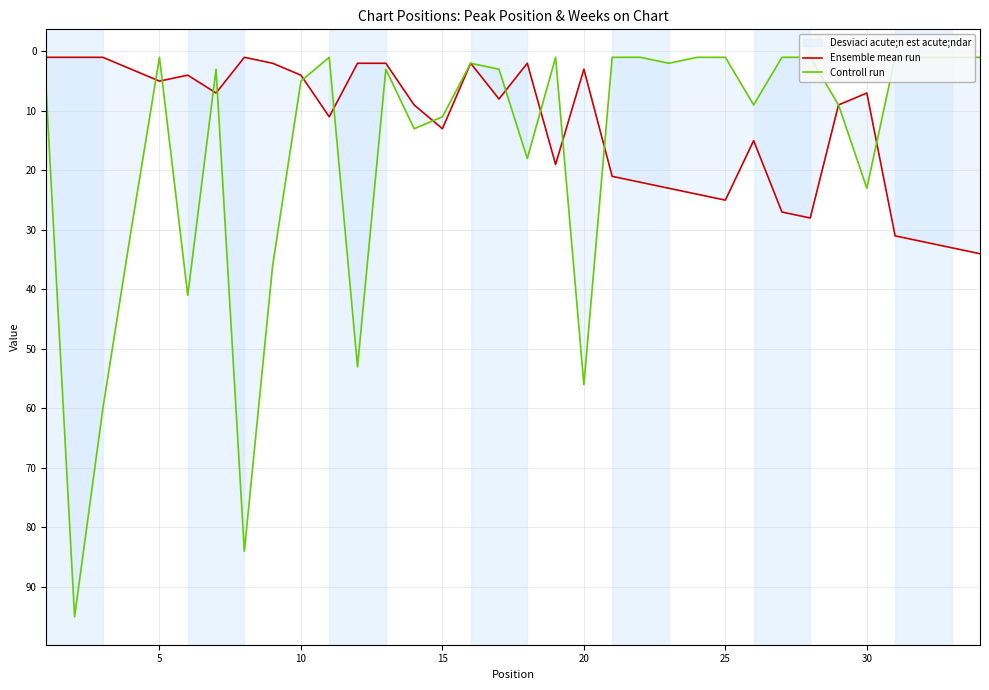

Is this an area chart (filled region under the line)?

No